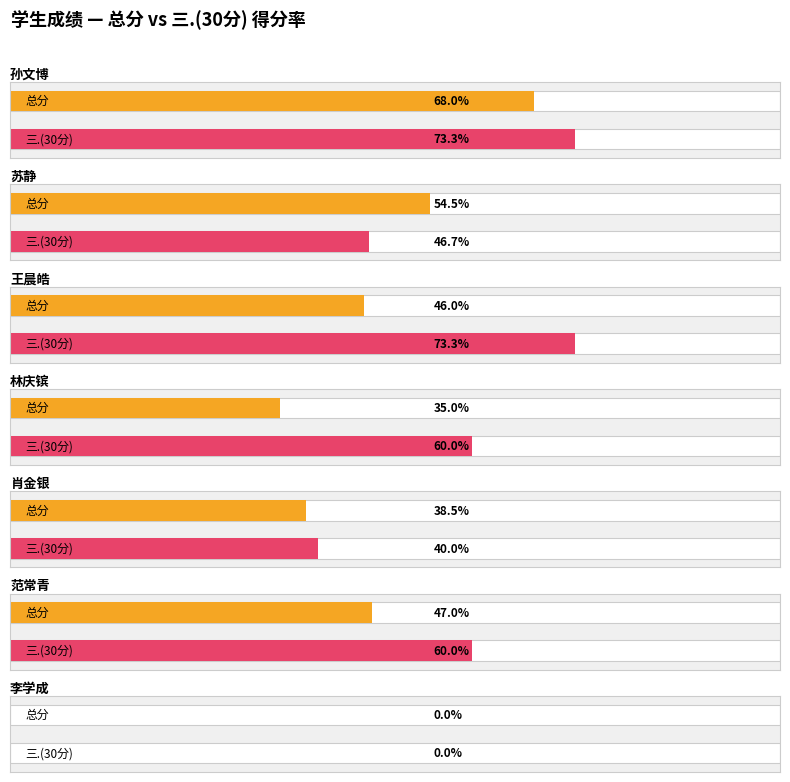

Is it true that 二.(20分) equals 11.7 at 王晨皓?

False